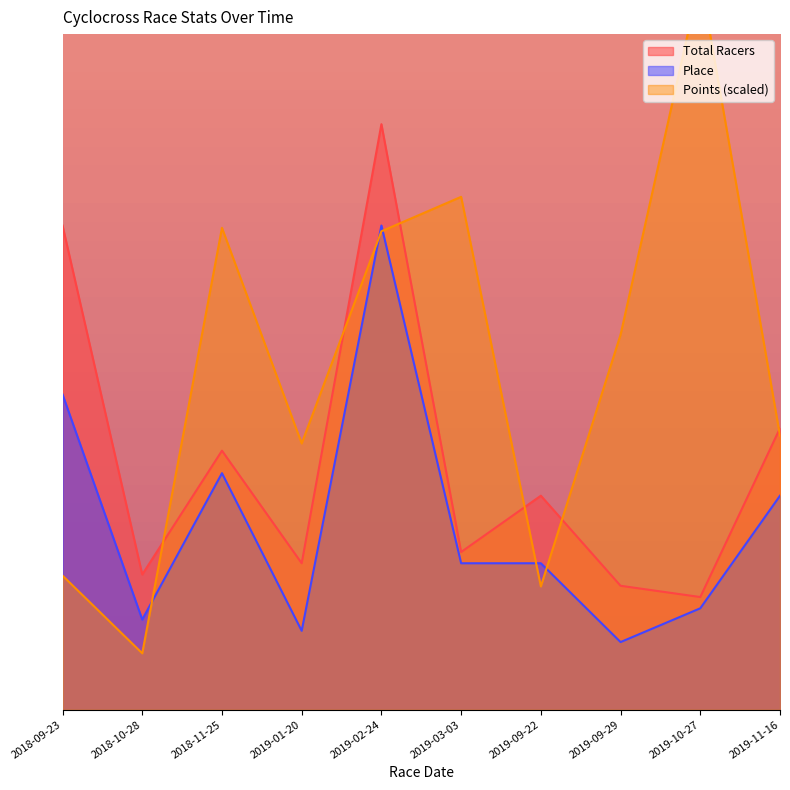

Rank the series at 2019-11-16 from highest to lowest value.

Total Racers, Points, Place